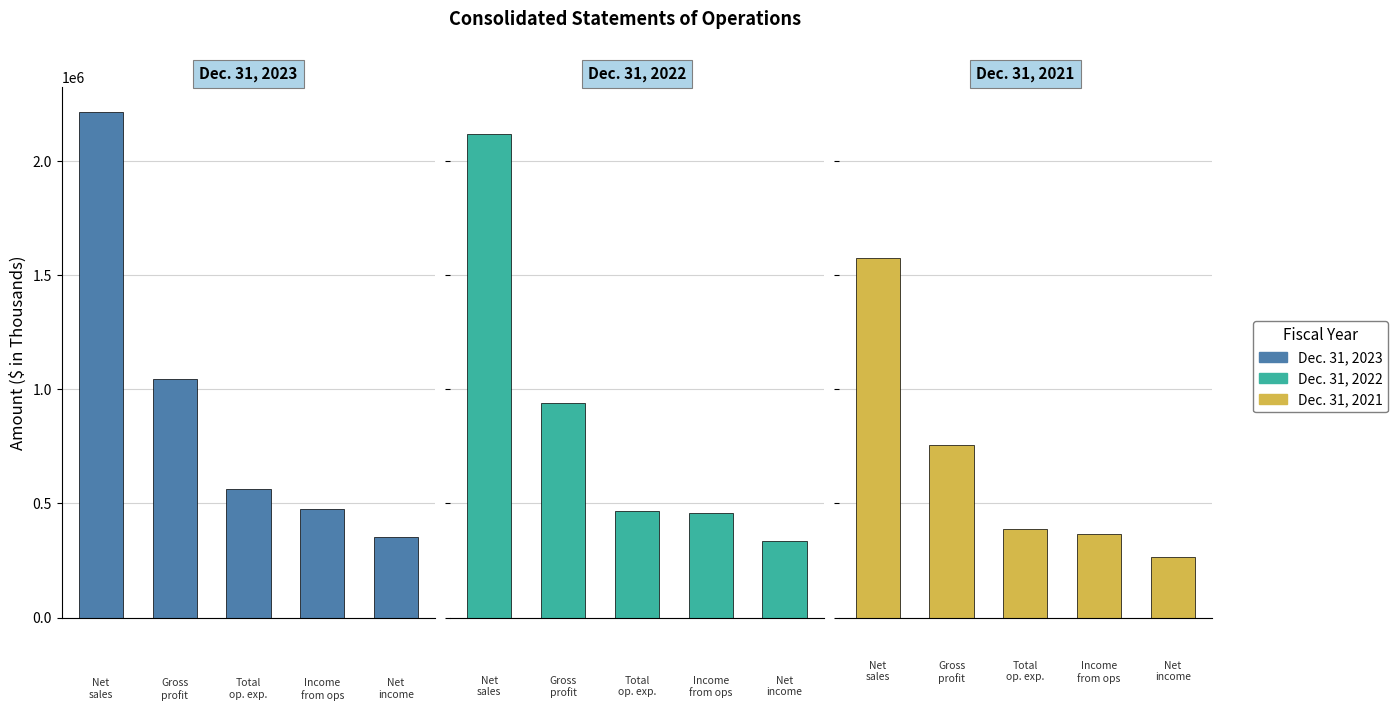

What is the sum of all Dec. 31, 2022 values?

4316642